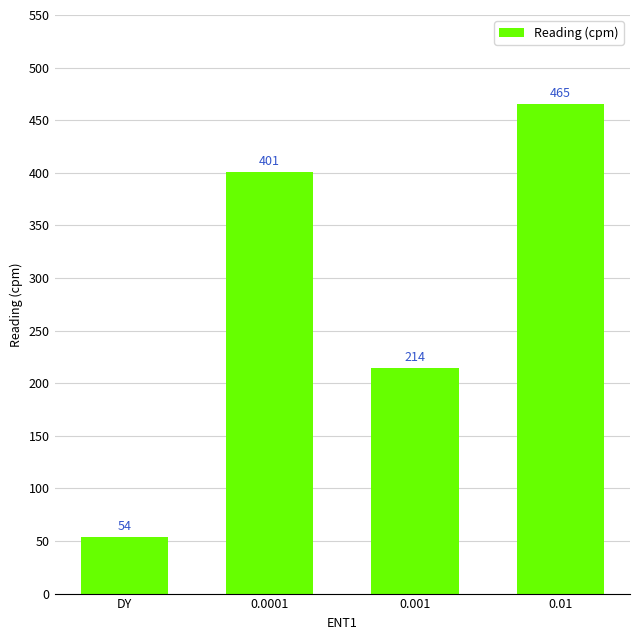

Rank the categories by value from lowest to highest.

DY, 0.001, 0.0001, 0.01